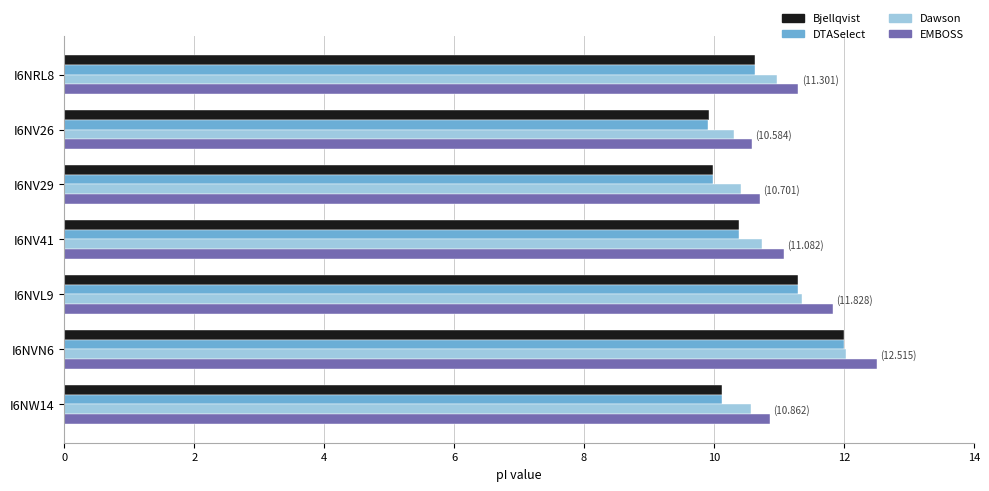

What is the difference between the highest and lowest values at I6NV29?

0.7